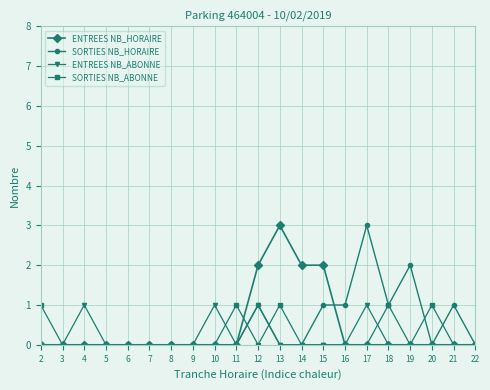

Is the value of ENTREES NB_ABONNE at 4 greater than the value of ENTREES NB_HORAIRE at 20?

Yes